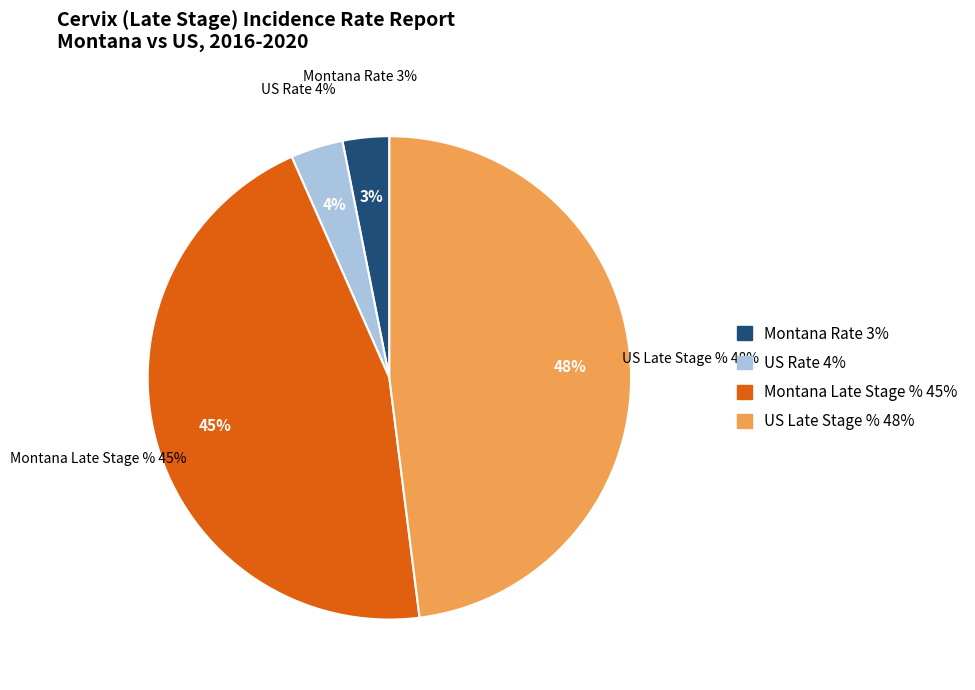

How much of the chart is everything except Montana Late Stage %?

54.6%